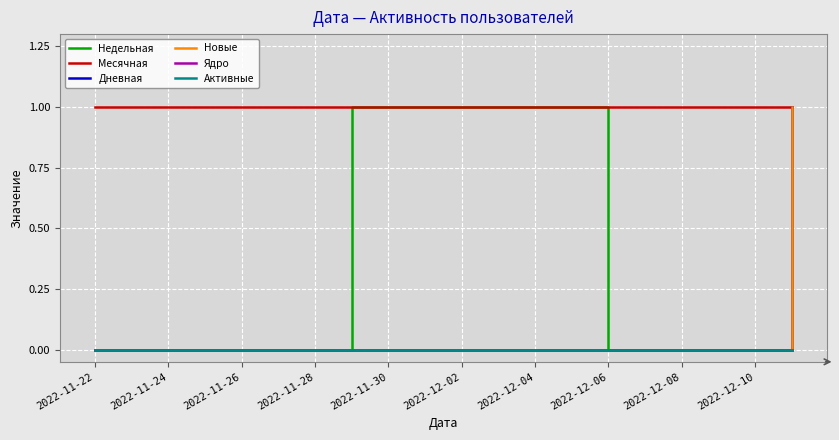

How many lines are shown in the chart?

6